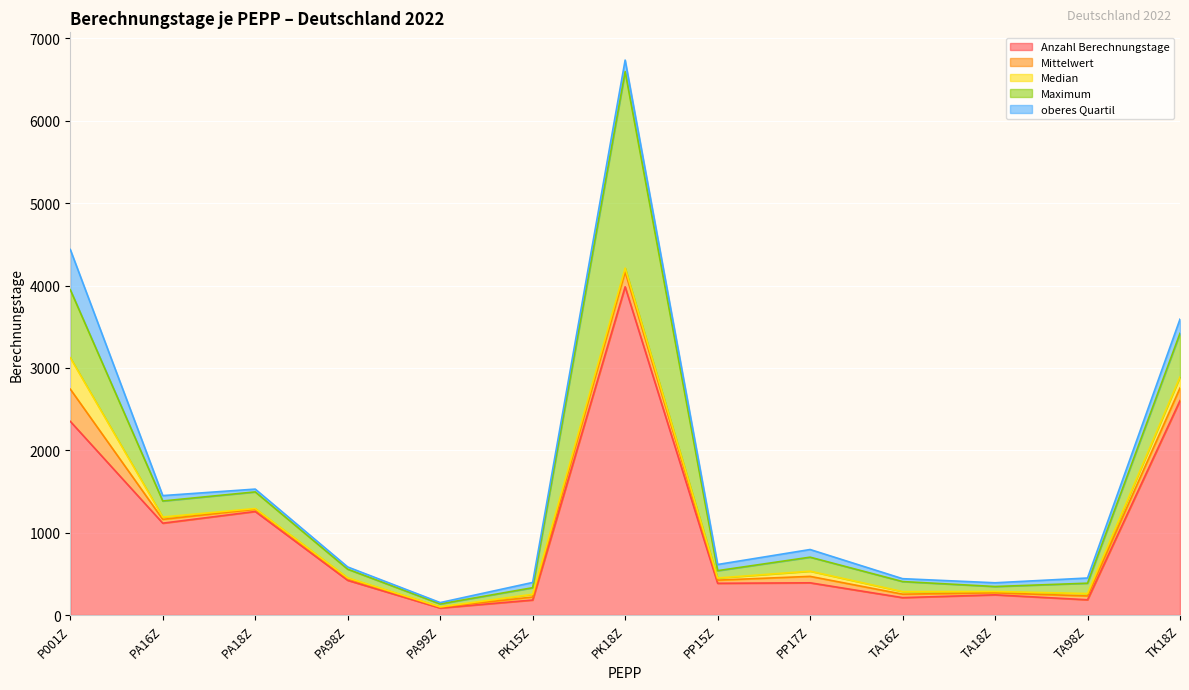

True or false: Median and oberes Quartil cross at least once.

False